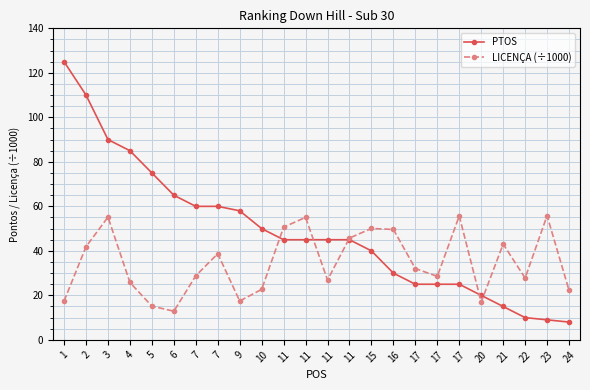

Does the chart have visible grid lines?

Yes